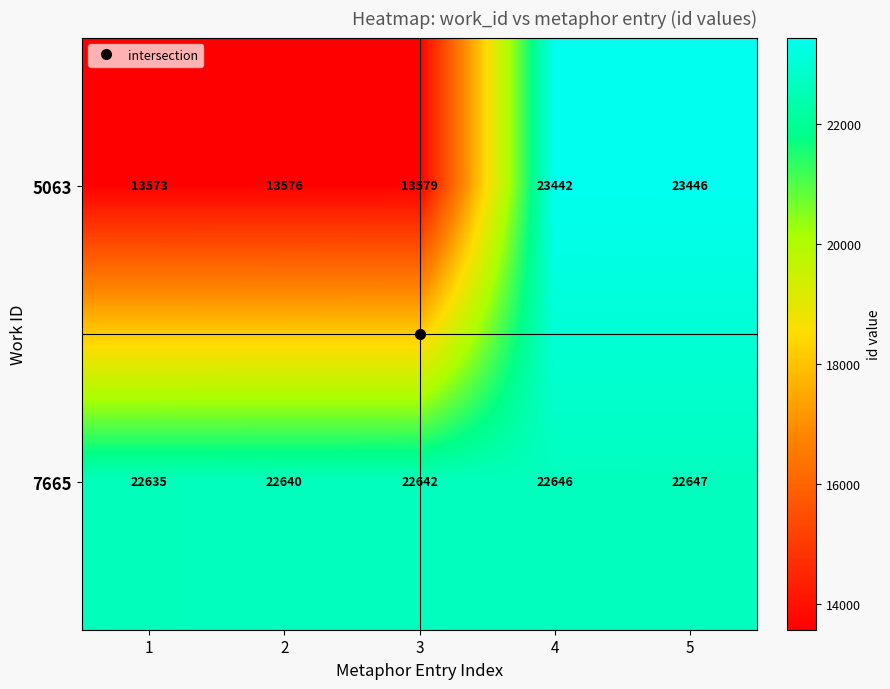

At which label does 5063 reach its peak?

5